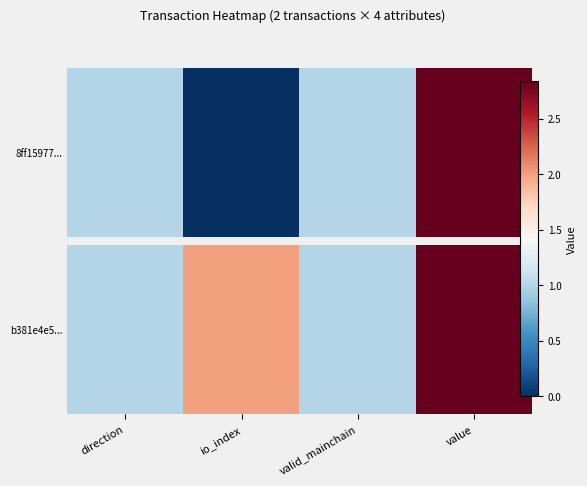

What is the difference between the values at valid_mainchain and io_index?

1.0